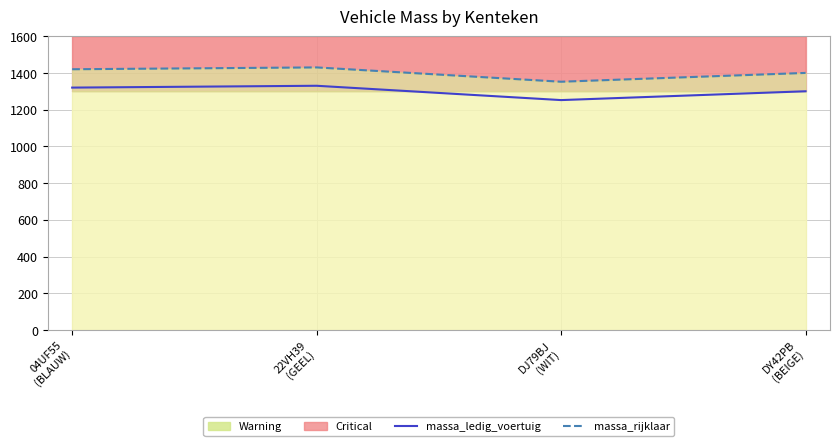

What is the maximum value for massa_rijklaar?

1430